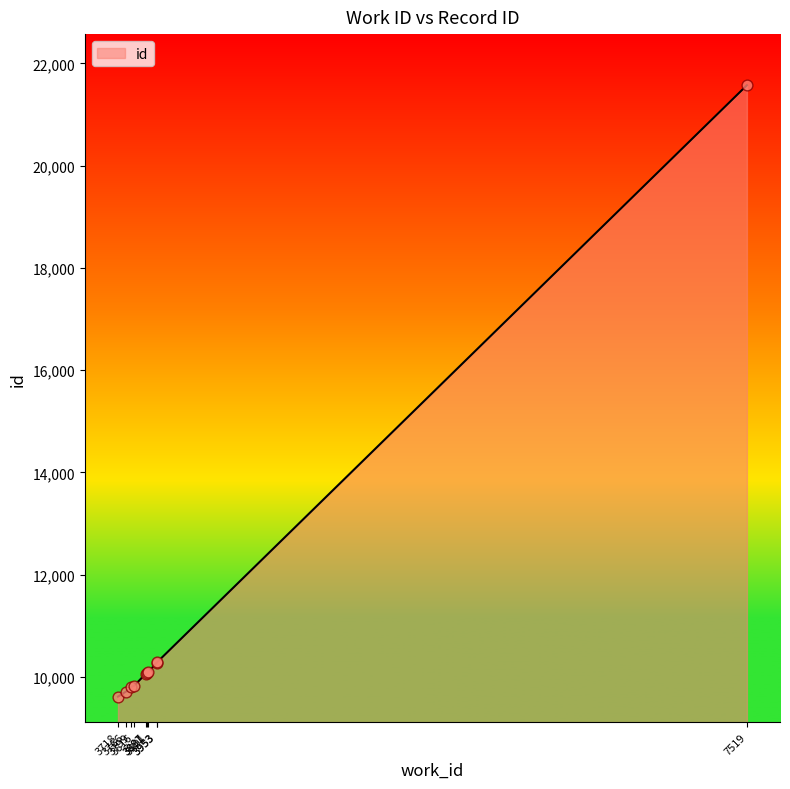

What is the ratio of the value at 3766 to the value at 3891?

1.0